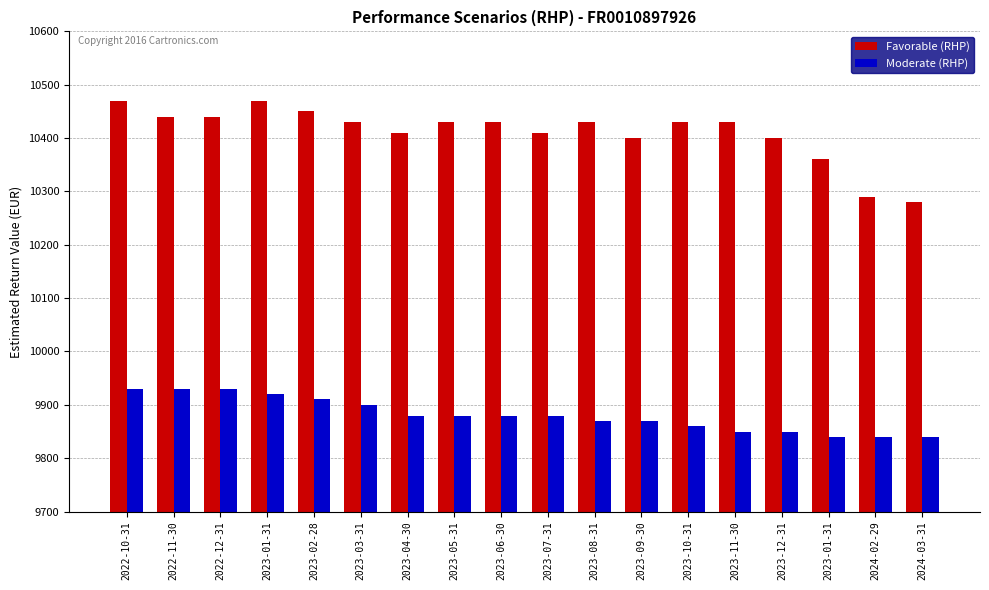

How many series are shown in this chart?

2